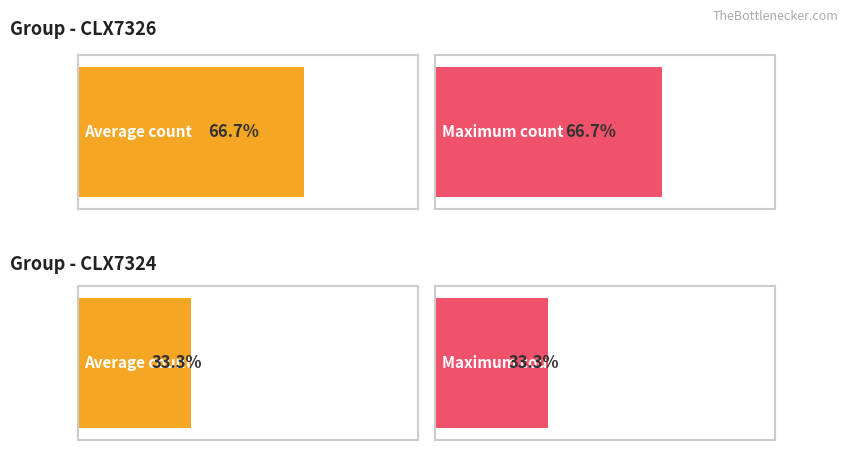

Which series has the widest spread of values?

CLX7326